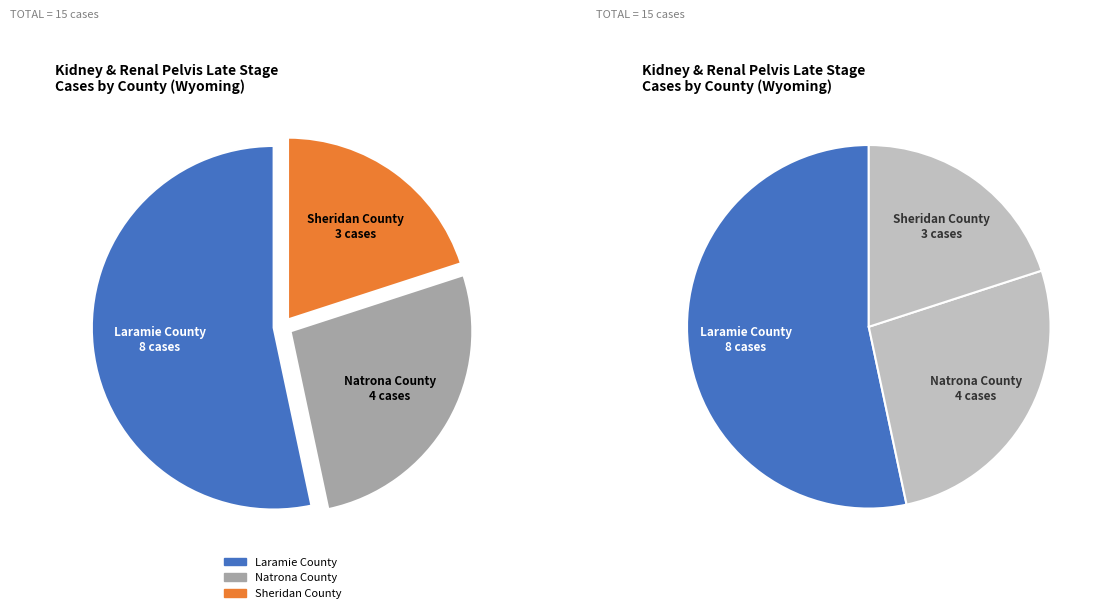

Rank the categories by value from lowest to highest.

Sheridan County, Natrona County, Laramie County